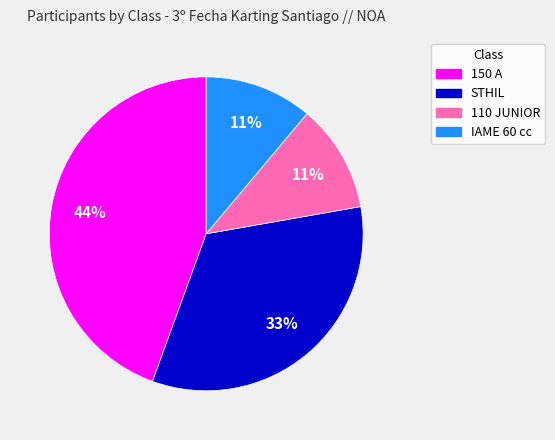

How many segments does this pie chart have?

4